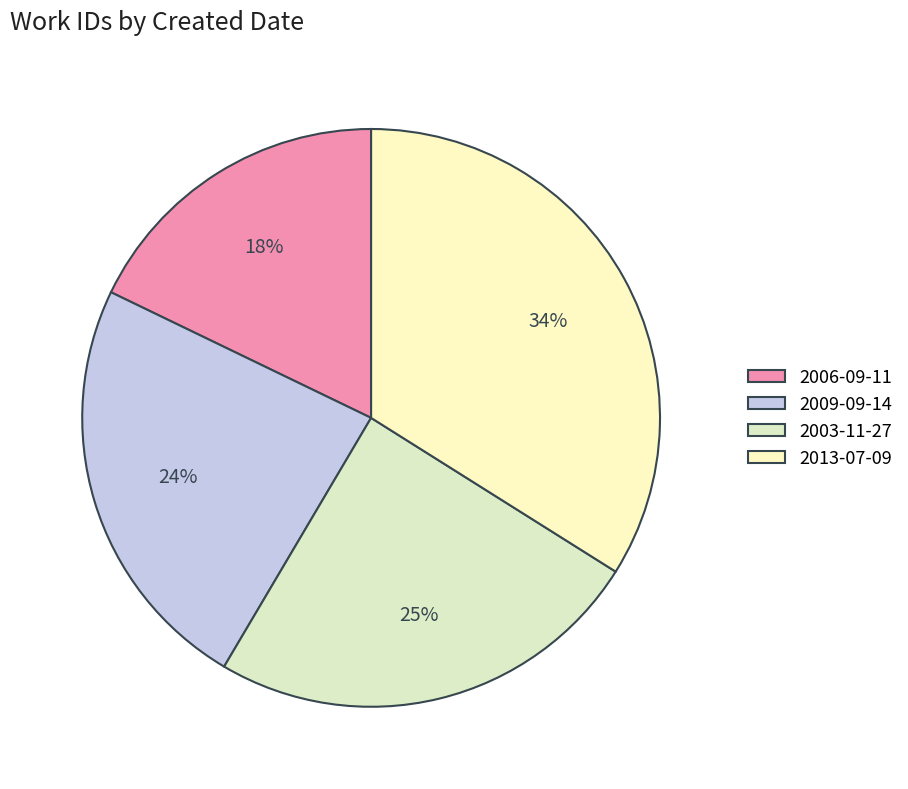

Rank the categories by value from highest to lowest.

2013-07-09, 2003-11-27, 2009-09-14, 2006-09-11